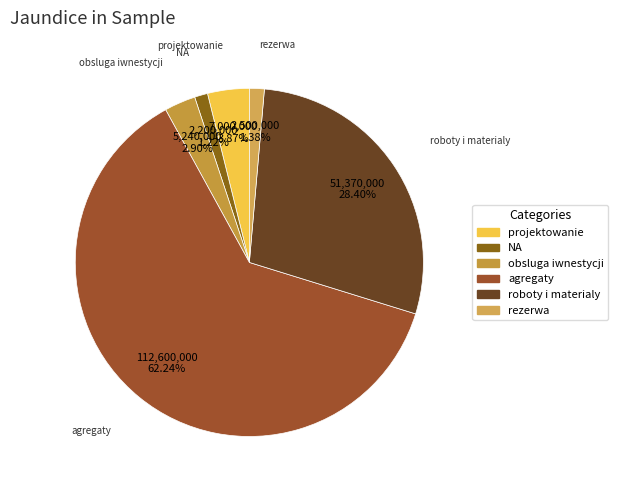

Is there any slice that represents more than half of the pie?

Yes